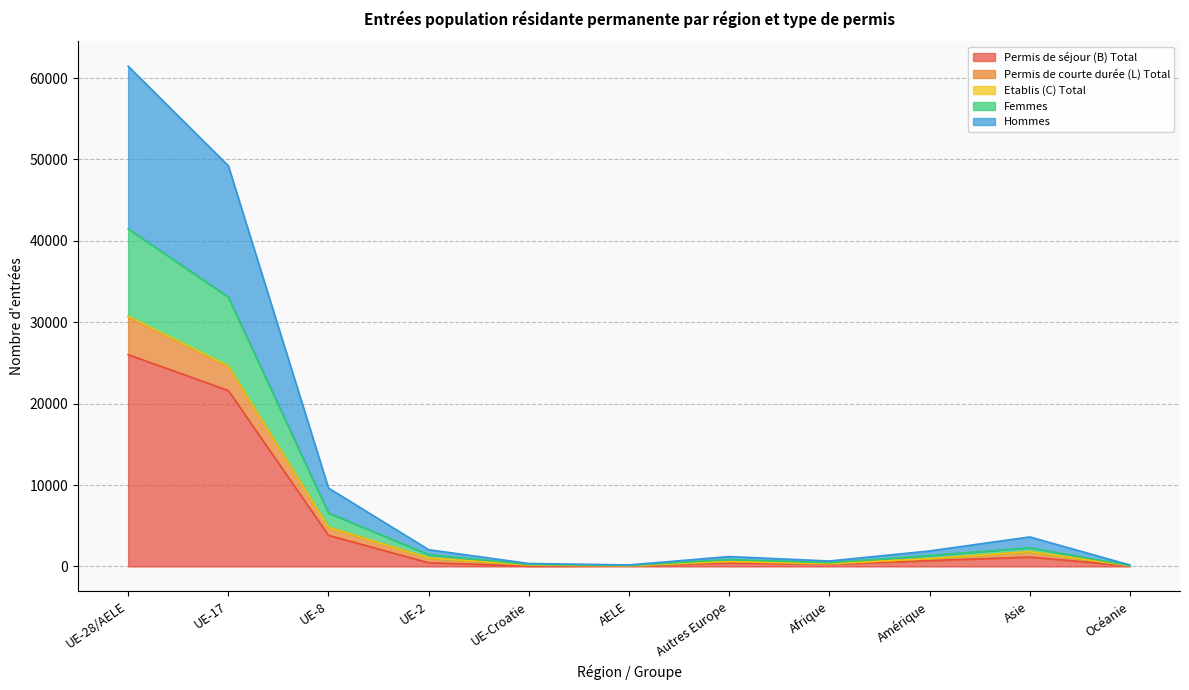

How many lines are shown in the chart?

5